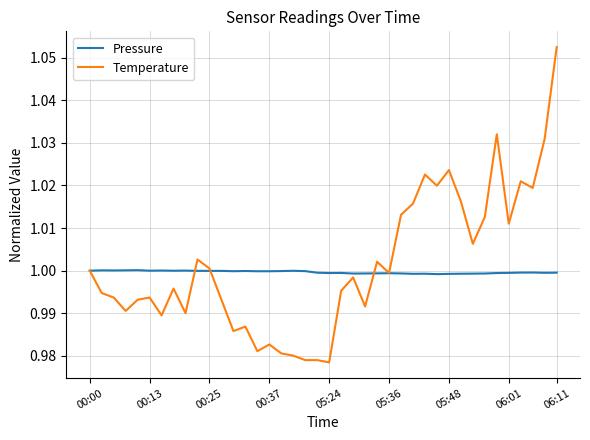

Which series has the widest spread of values?

Temperature